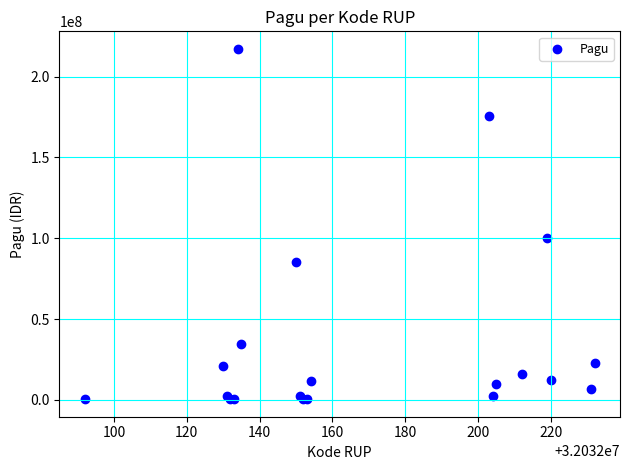

What Y value in the scatter plot is closest to 108800000?

99958000